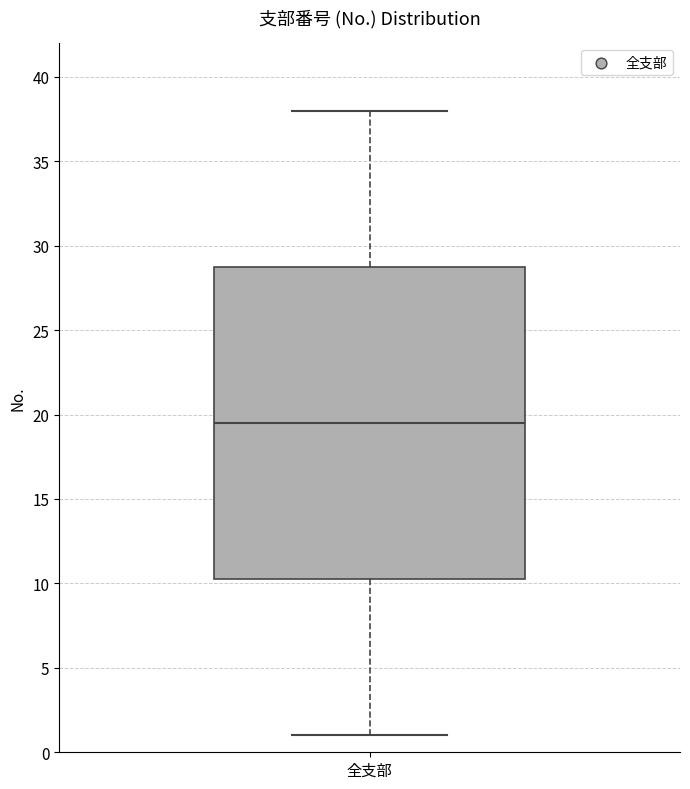

Where does the upper whisker of the box for 全支部 end on the y-axis? The values are not printed on the chart, so give them approximately, as read against the axis.

38.0